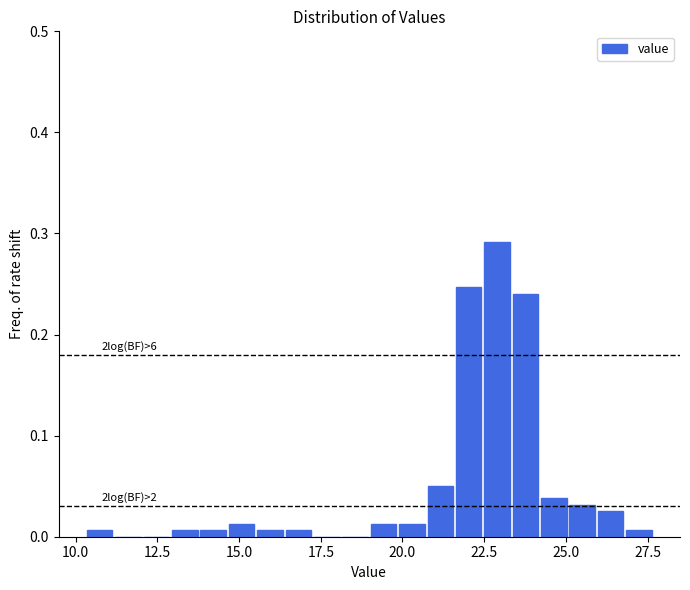

Read against the x-axis, roughly where is the centre of the tallest bar?

23.0